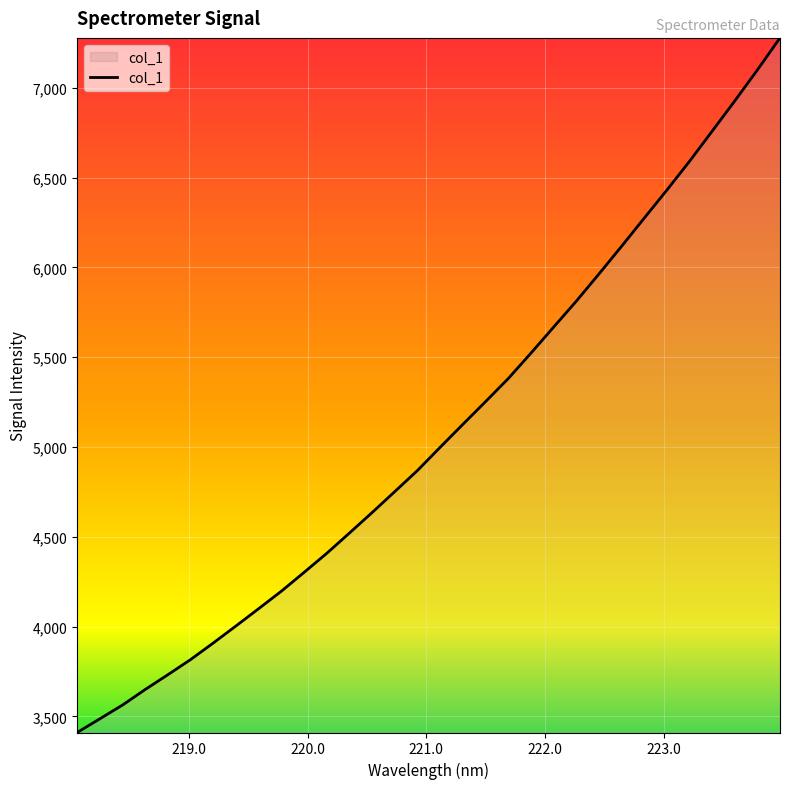

What is the minimum value shown in the chart?

3409.8